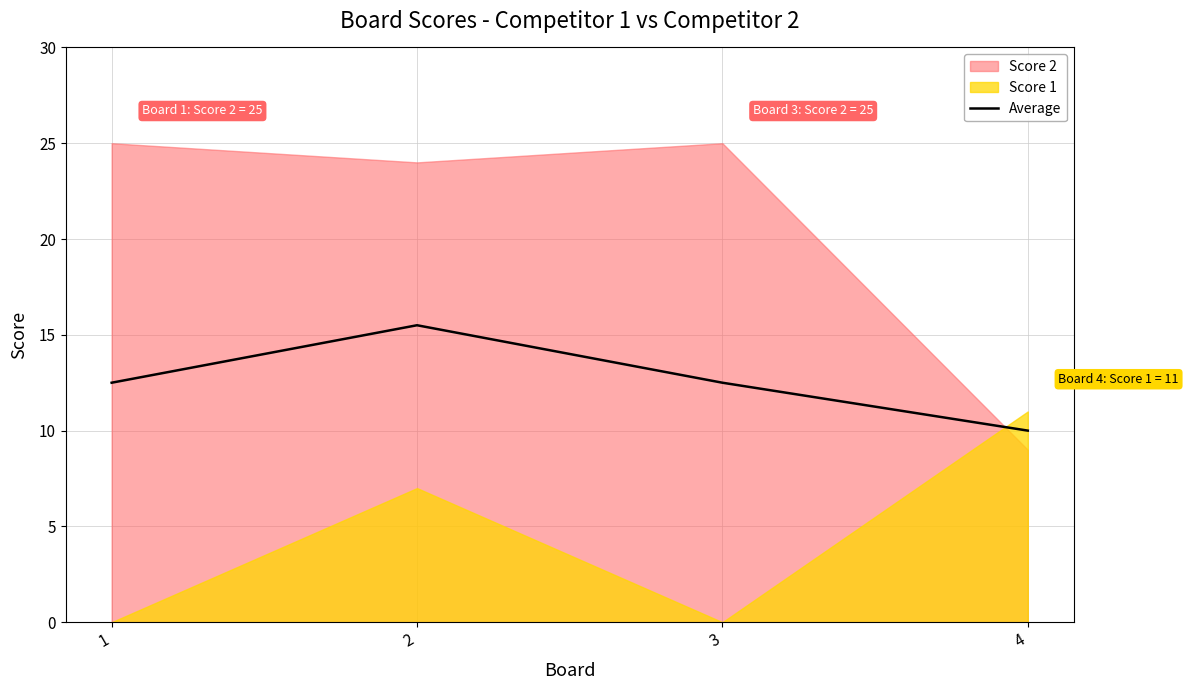

What is the sum of all values?

50.5